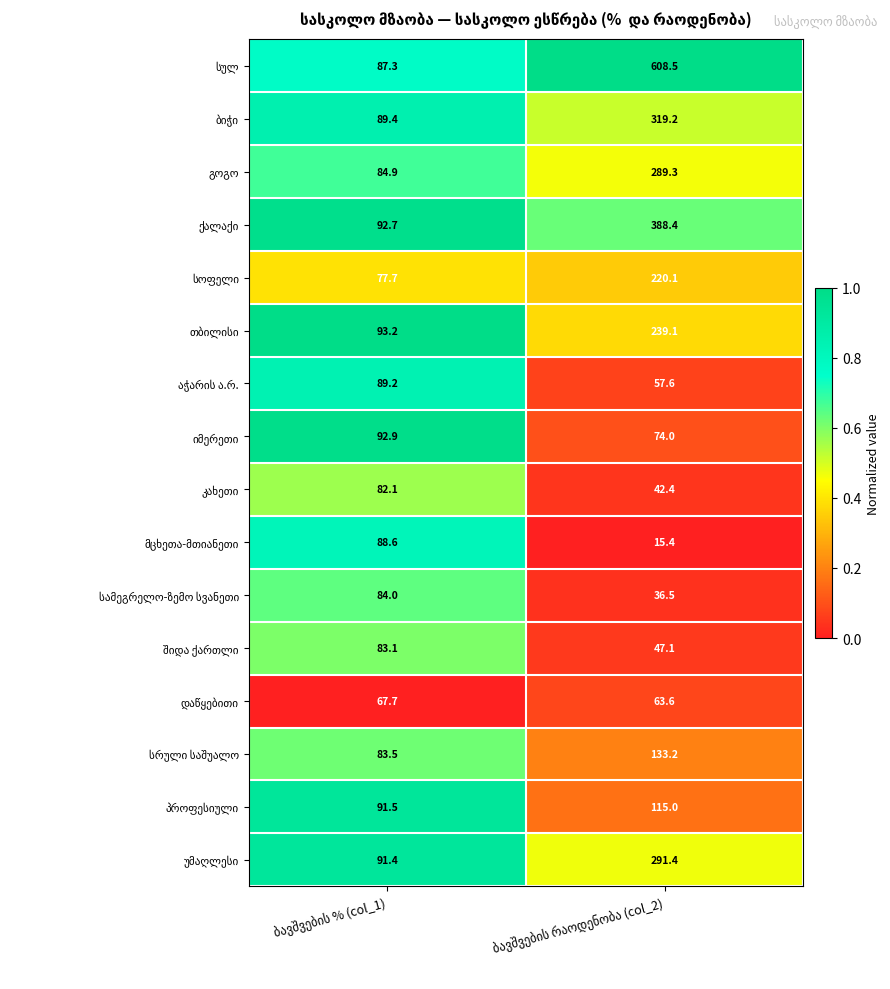

What is the maximum value shown in the chart?

608.5